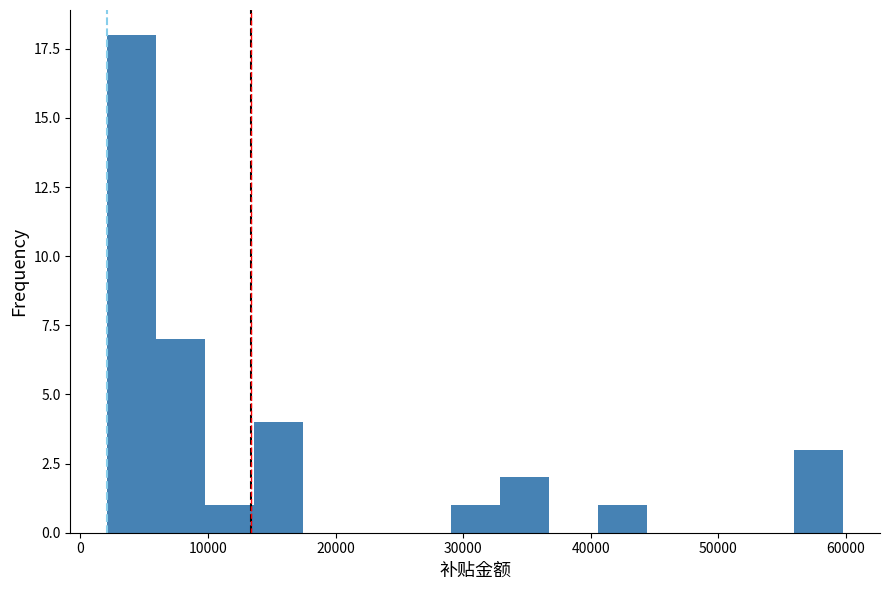

Read against the x-axis, roughly where is the centre of the tallest bar?

4000